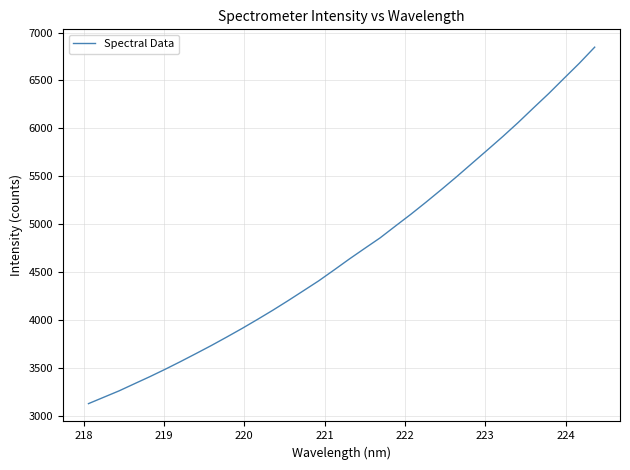

Does the chart have visible grid lines?

Yes